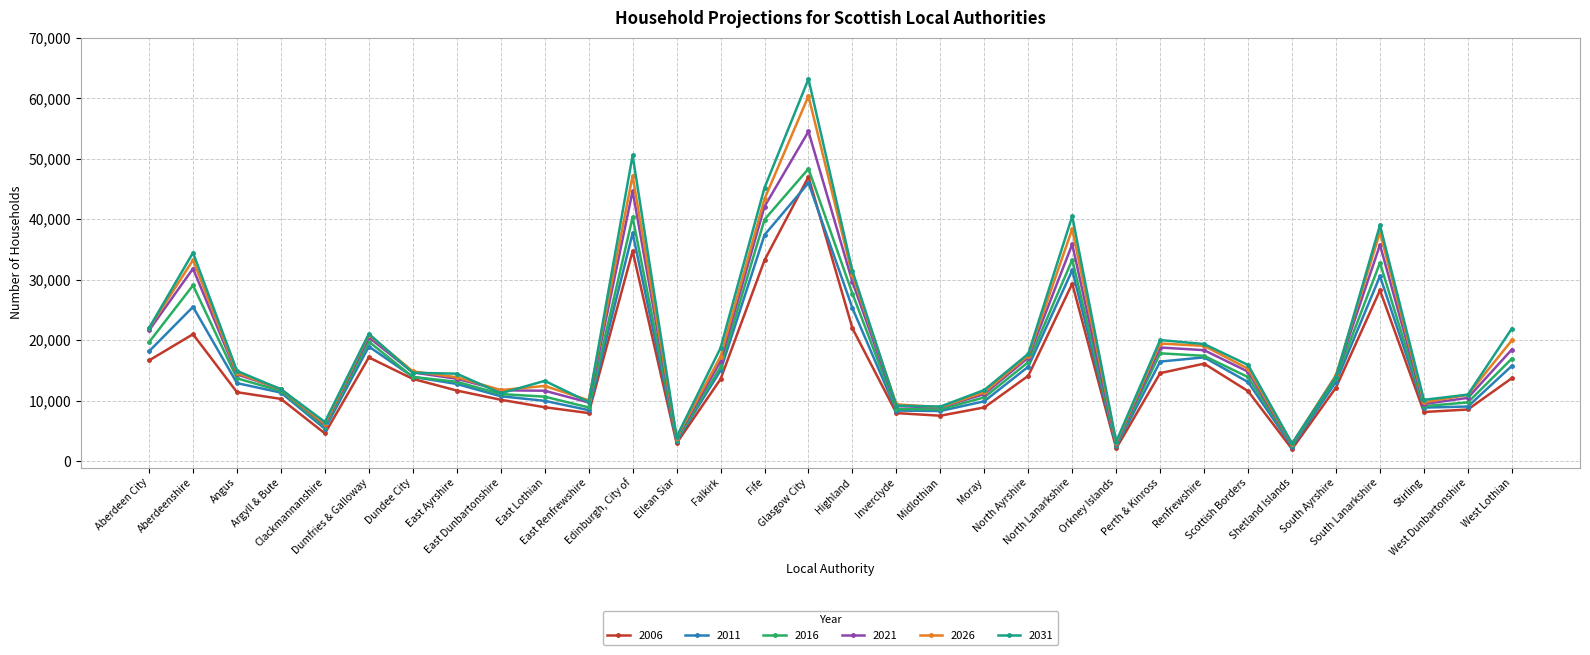

What is the average value of the 2026 series?

19136